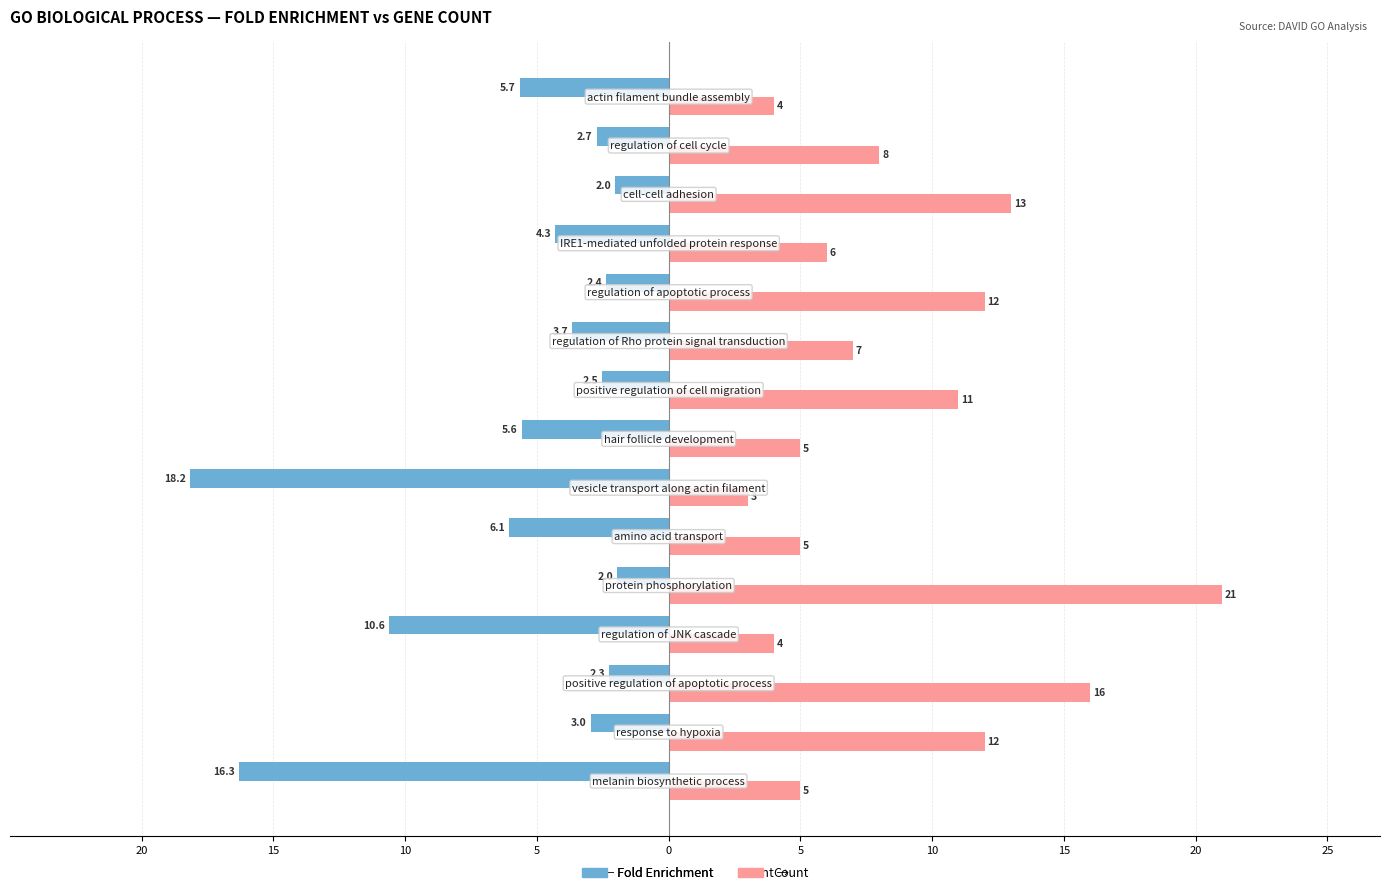

List the series in order of their overall mean, lowest first.

Fold Enrichment, Count